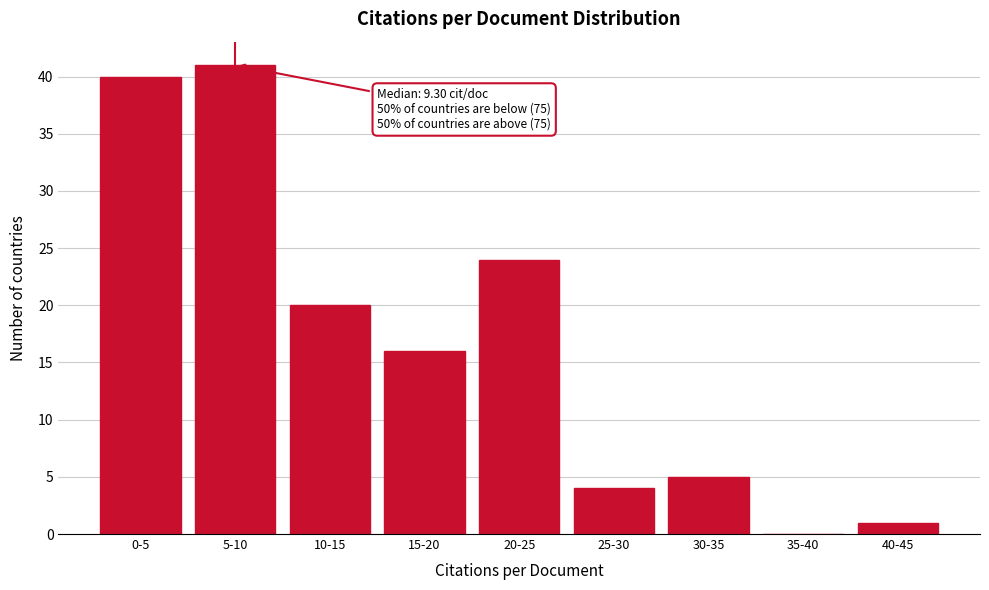

Reading left to right, list all the values displayed in this chart.

0-5=40	5-10=41	10-15=20	15-20=16	20-25=24	25-30=4	30-35=5	35-40=0	40-45=1